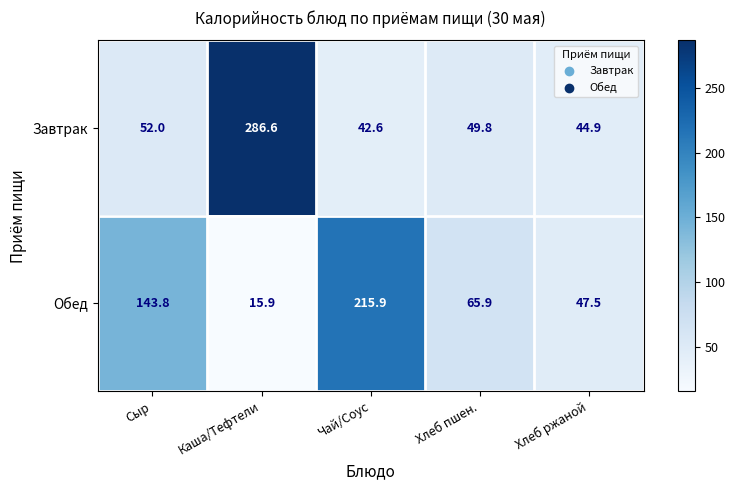

Which series has the widest spread of values?

Завтрак